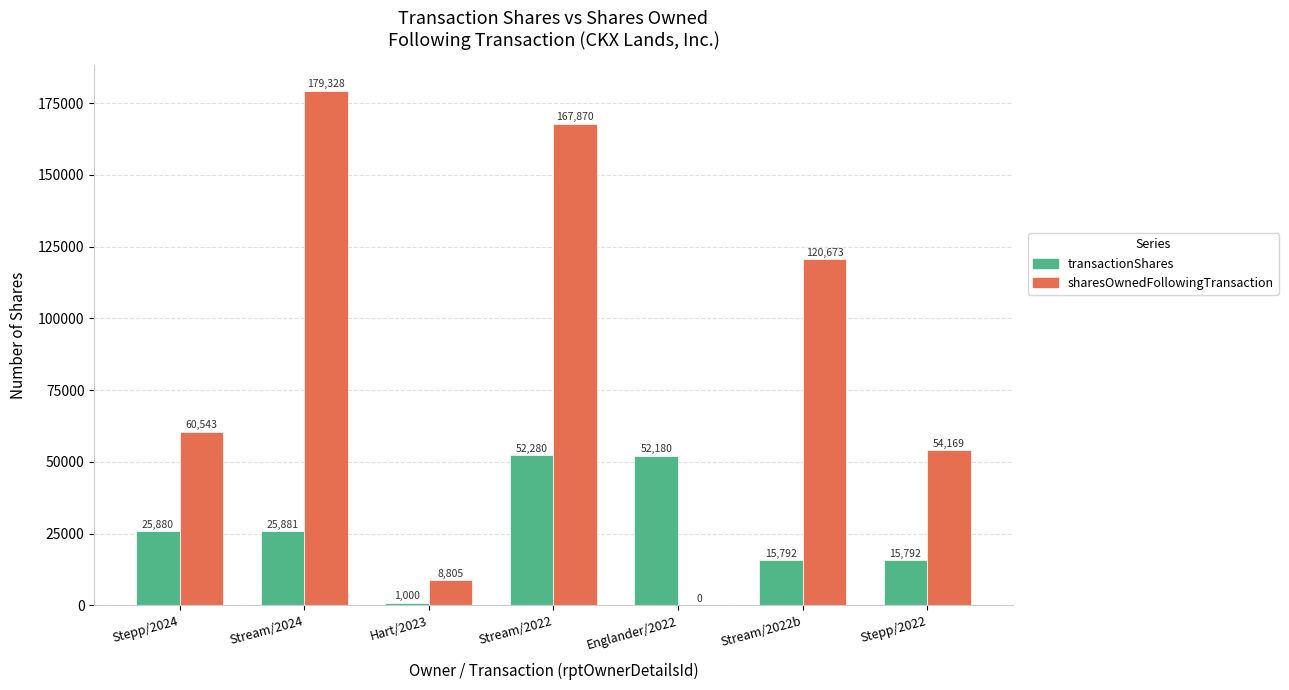

Which label corresponds to the largest value in the chart?

Stream/2024